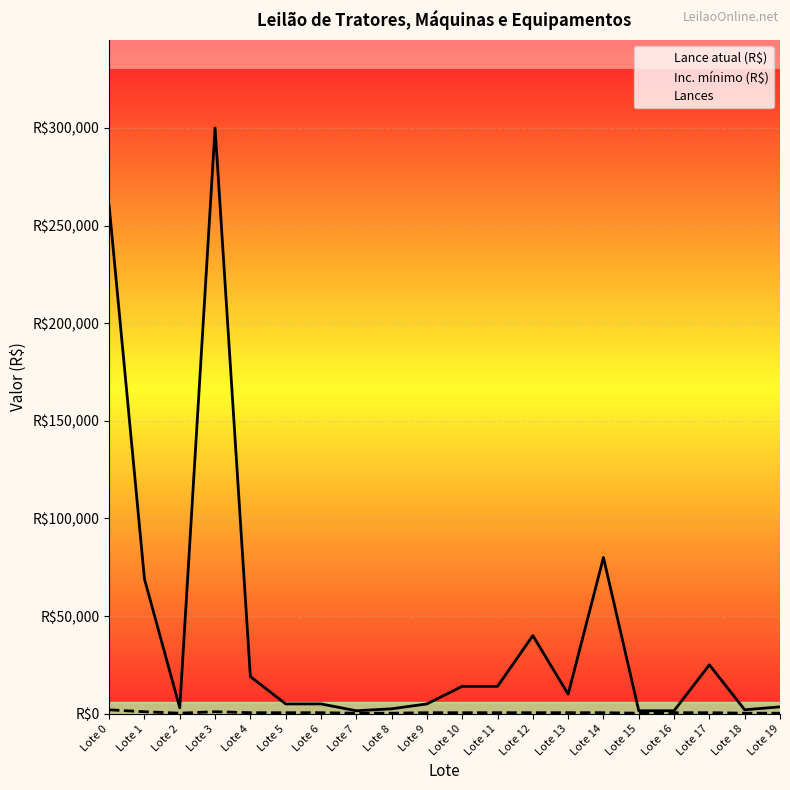

Which category has the highest value across all series?

Lote 3